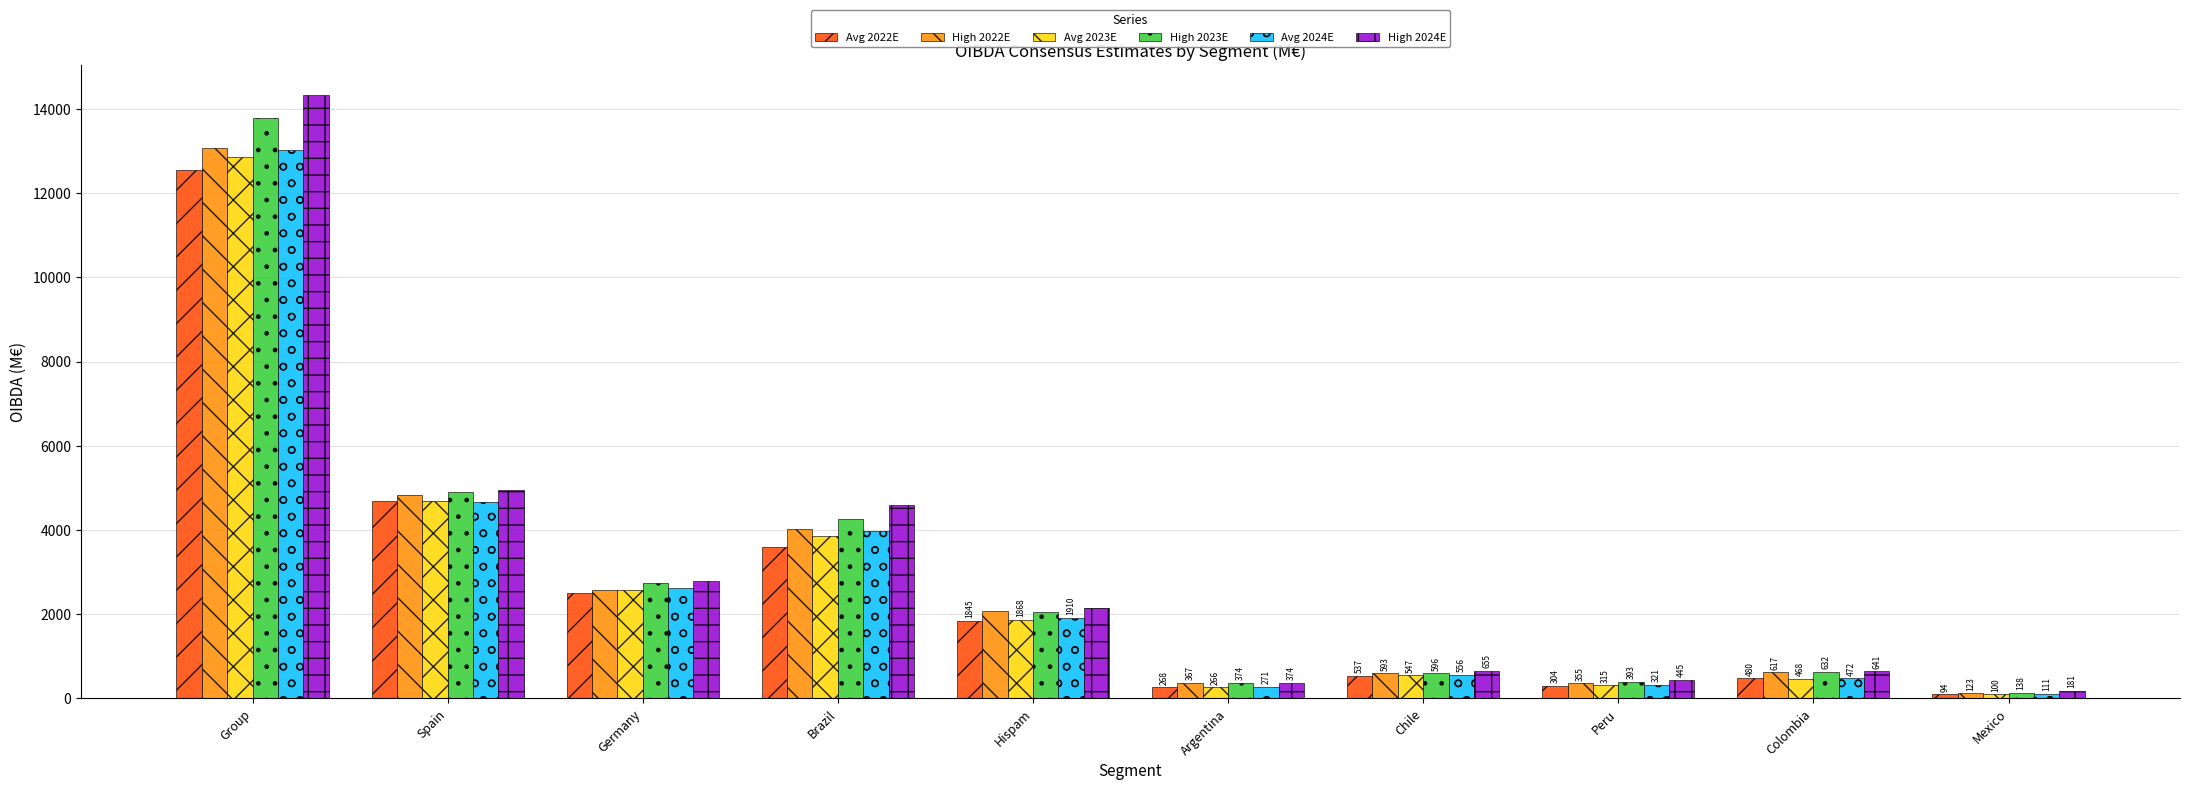

Read the High 2022E value at Chile.

592.9